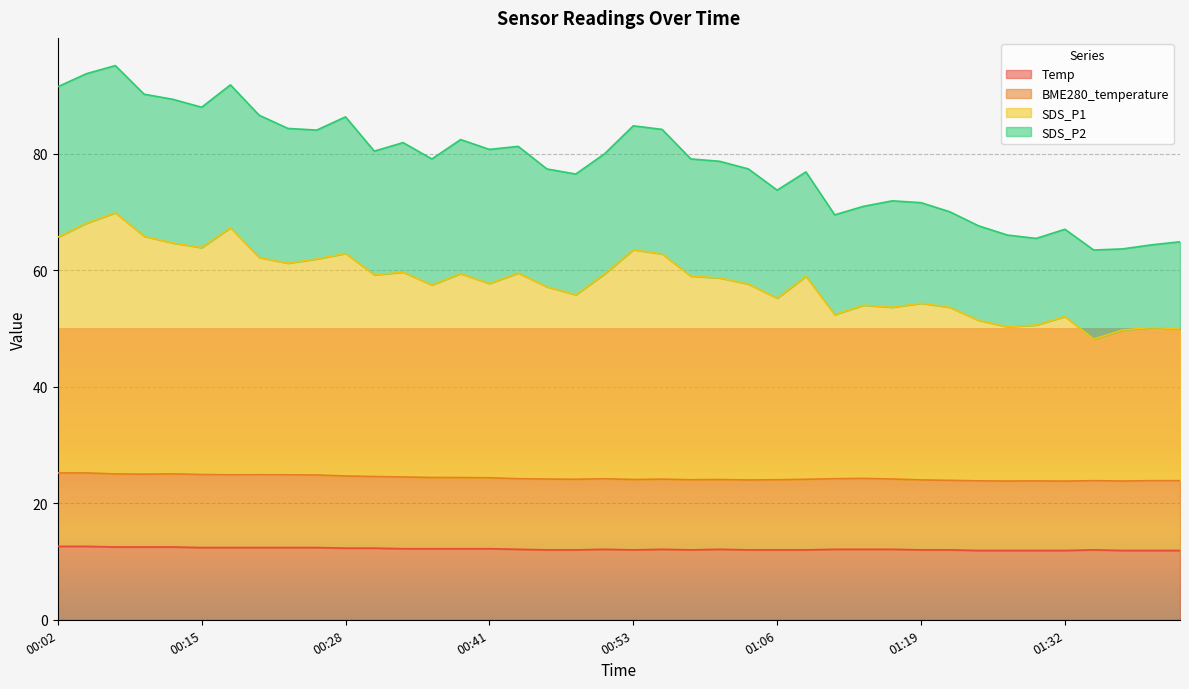

The Temp series shows 6.7 at 01:11. True or false?

False